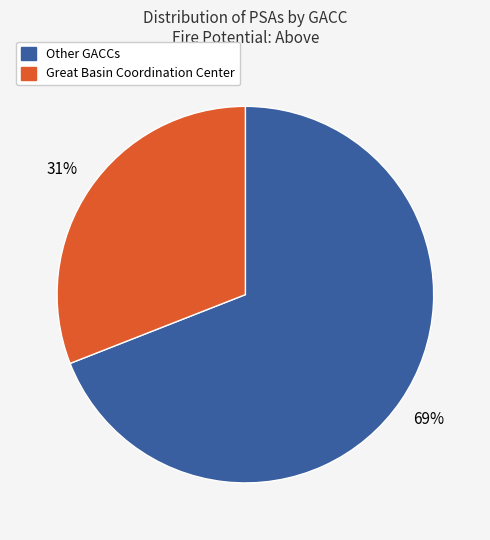

Is there a majority slice in this chart?

Yes